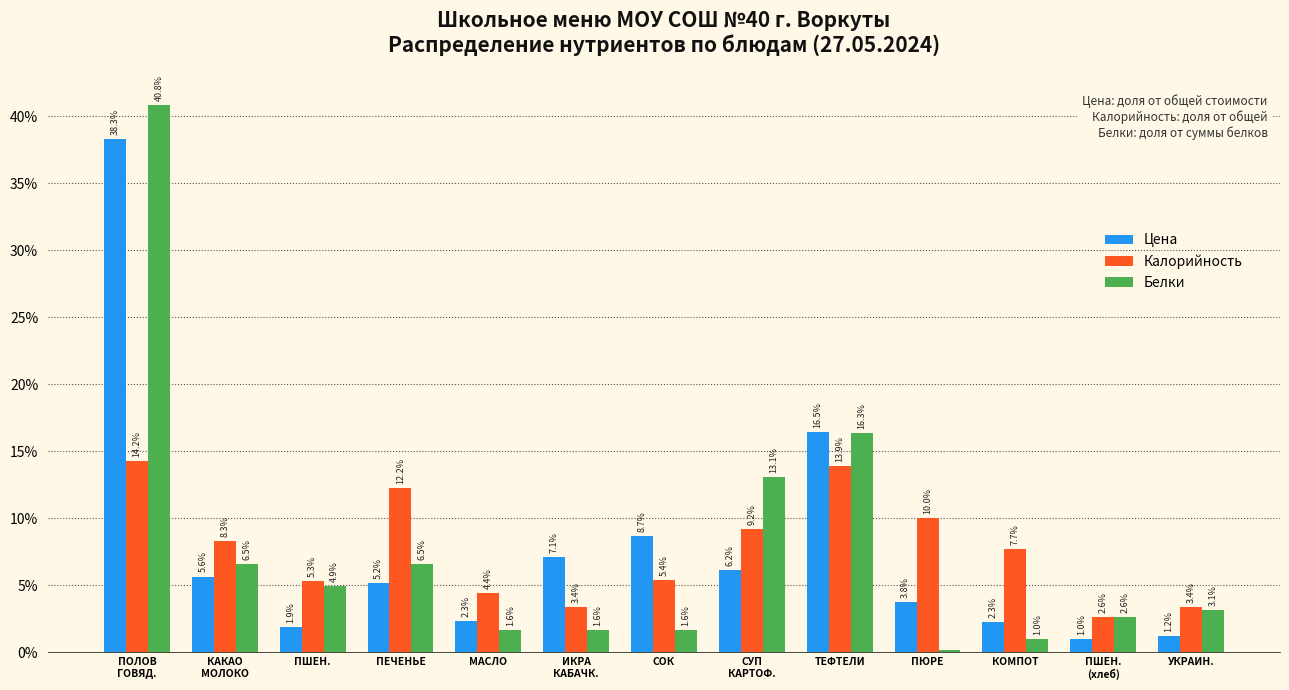

What is the difference between the maximum and minimum values in the Калорийность series?

11.6